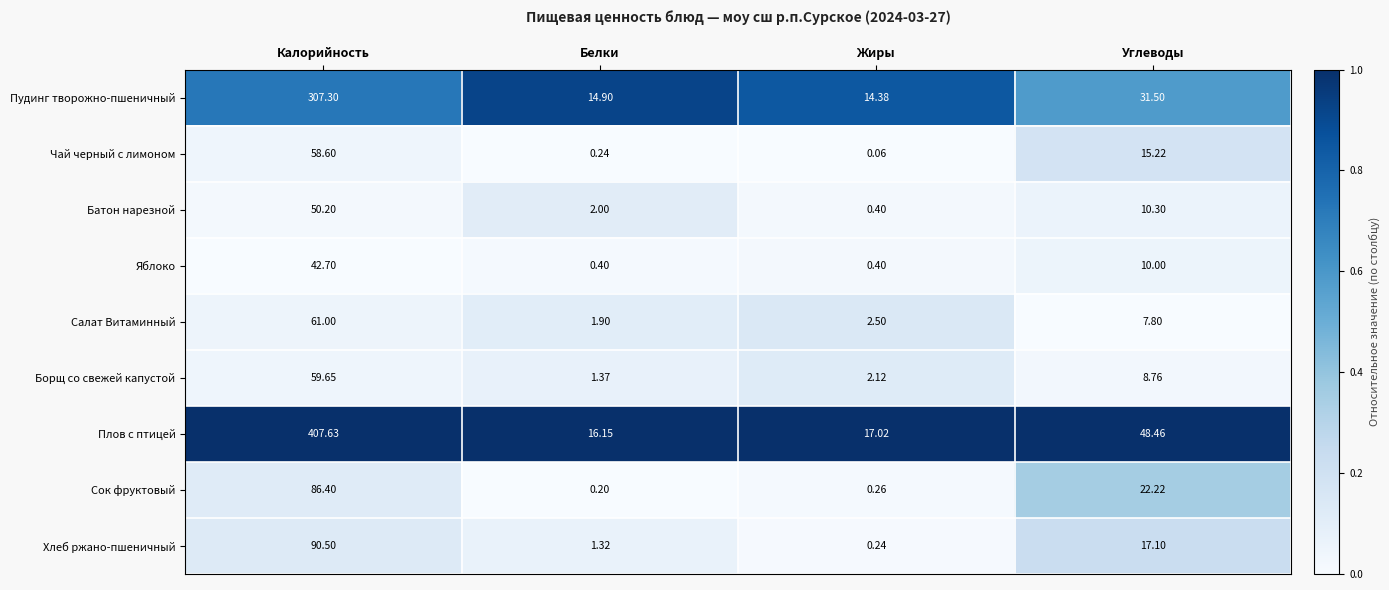

Which series has the largest range (max minus min)?

Плов с птицей